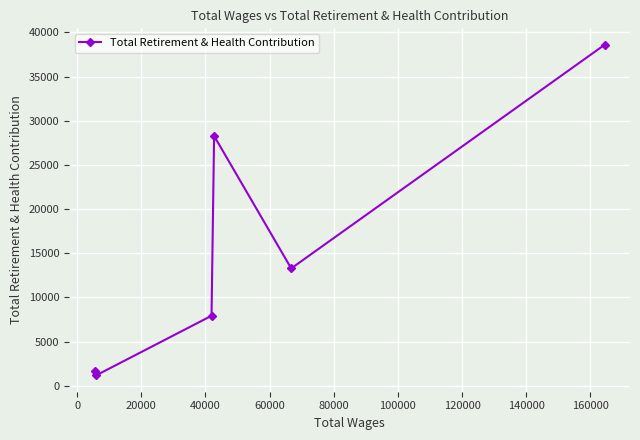

What is the difference between the maximum and second lowest values?

36934